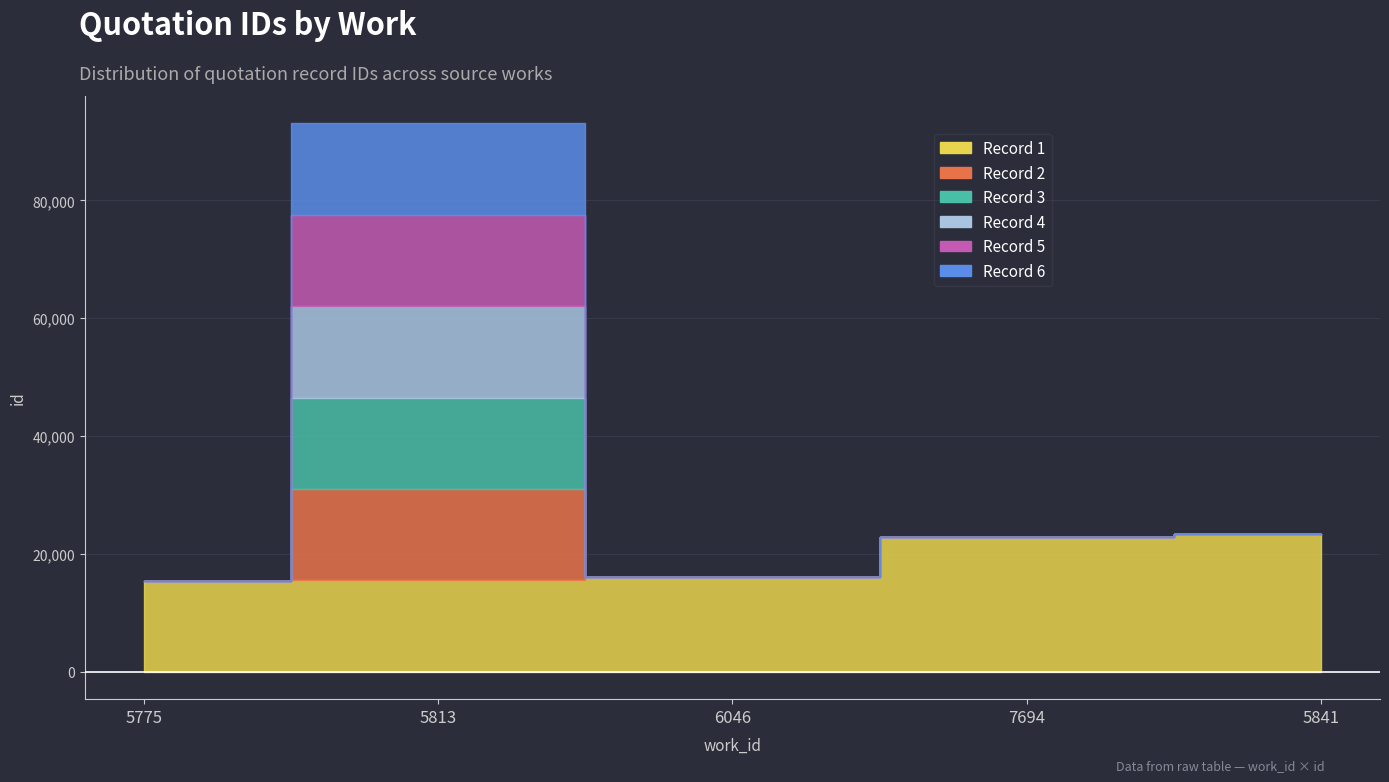

The chart shows a value of 15510 at 5813. True or false?

True